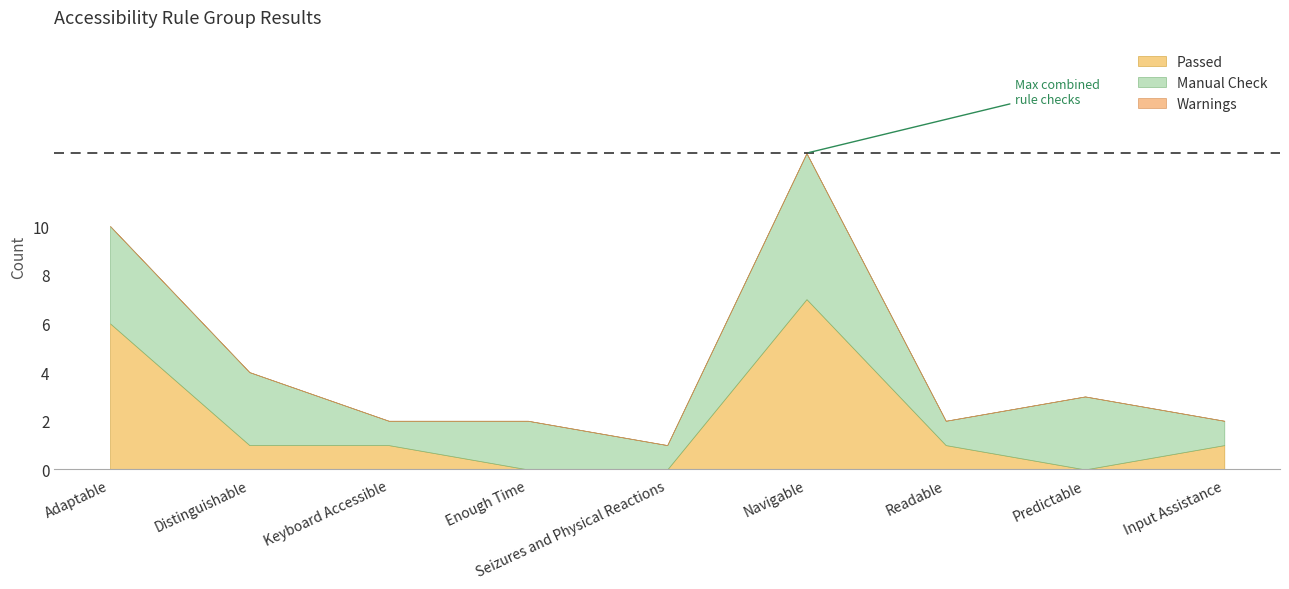

Reading left to right, transcribe all the data shown in this chart.

Passed: 6	1	1	0	0	7	1	0	1
Warnings: 0	0	0	0	0	0	0	0	0
Manual Check: 4	3	1	2	1	6	1	3	1